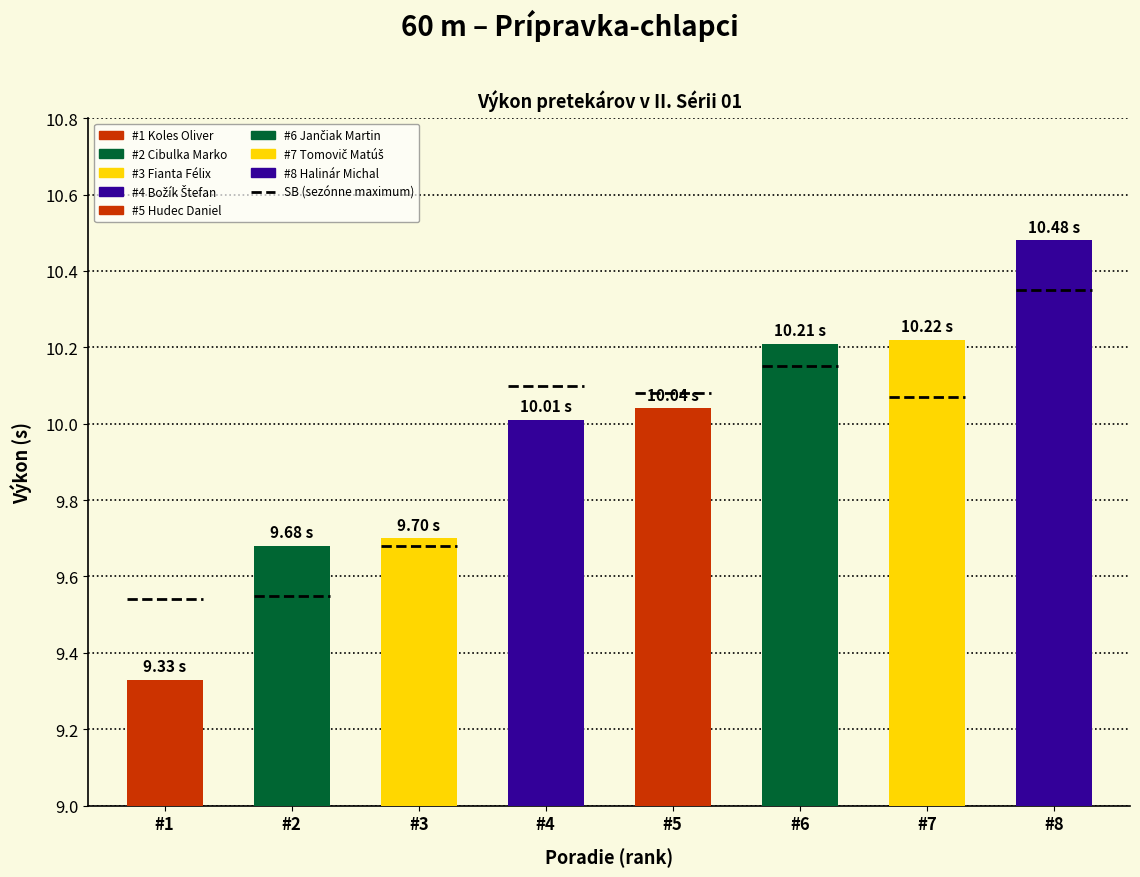

What is the difference between the values at Cibulka Marko and Halinár Michal?

0.8